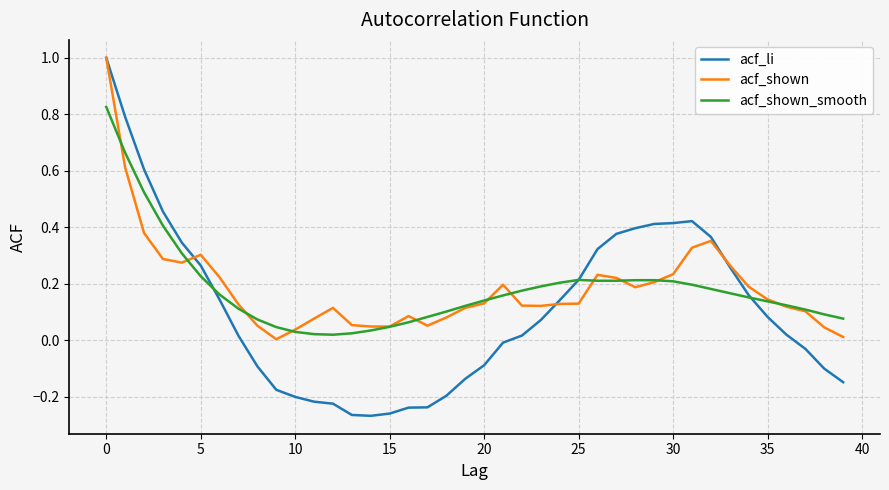

What is the greatest value displayed?

1.0